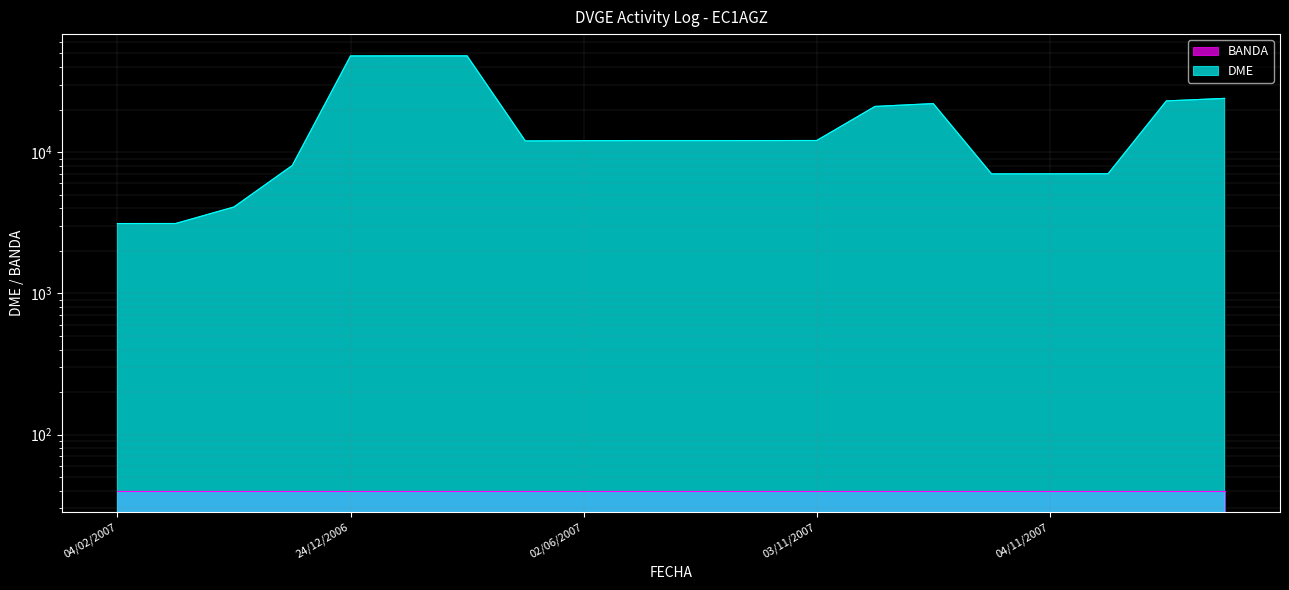

True or false: the data shows 24034 at 21/10/2007.

True